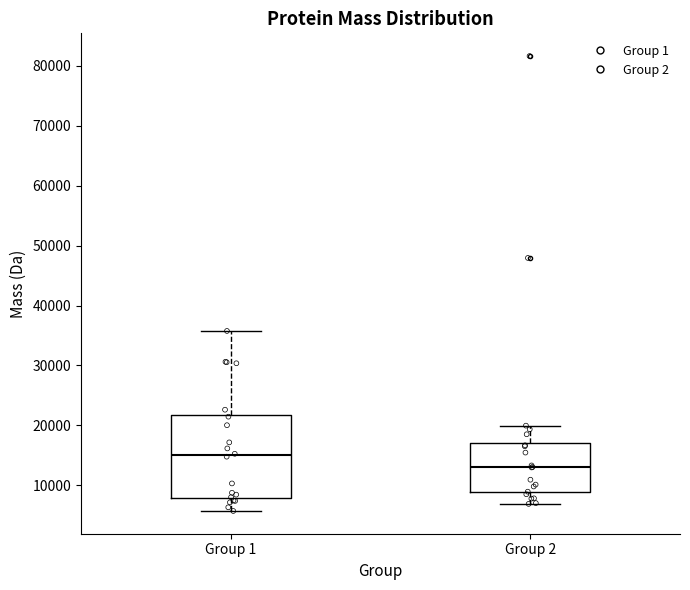

Where does the upper whisker of the box for Group 2 end on the y-axis? The values are not printed on the chart, so give them approximately, as read against the axis.

20000